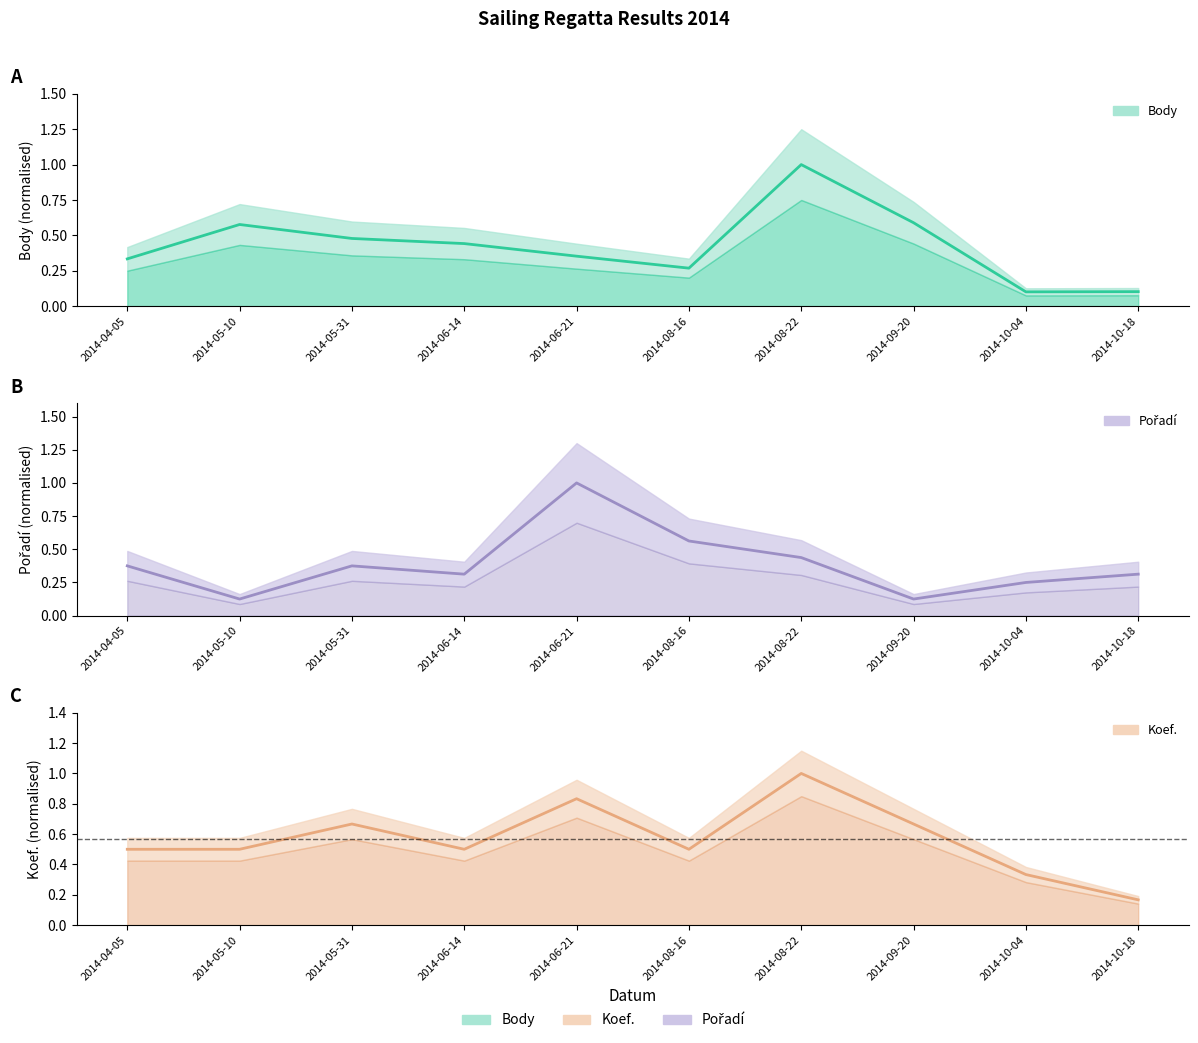

The Body series shows 0.3 at 2014-04-05. True or false?

True